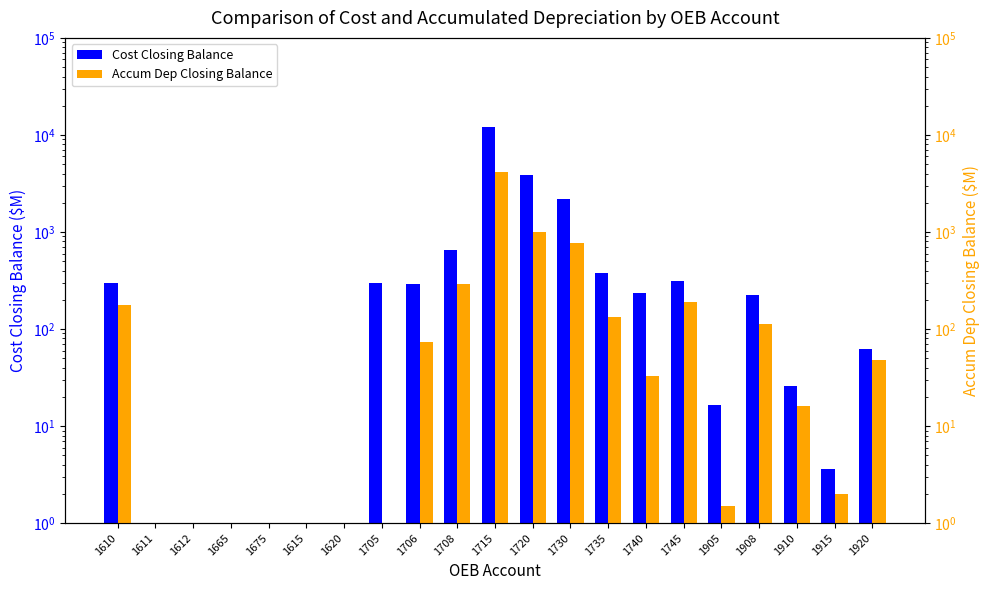

The value of Cost Closing Balance at 1611 is 0.0. True or false?

True